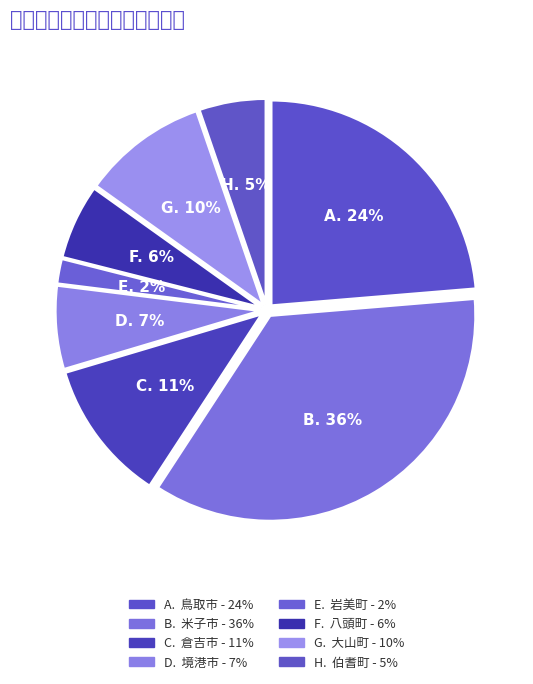

Count the number of slices in the pie.

8